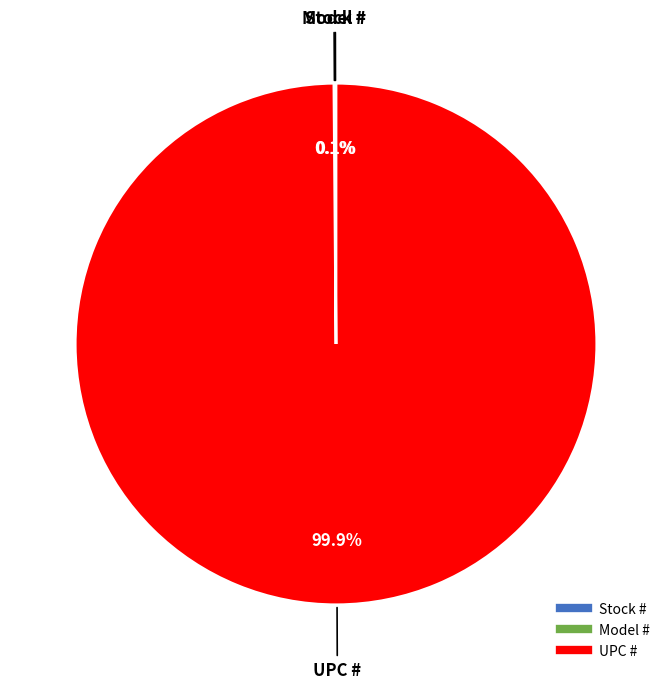

What is the largest slice in the pie chart?

UPC #